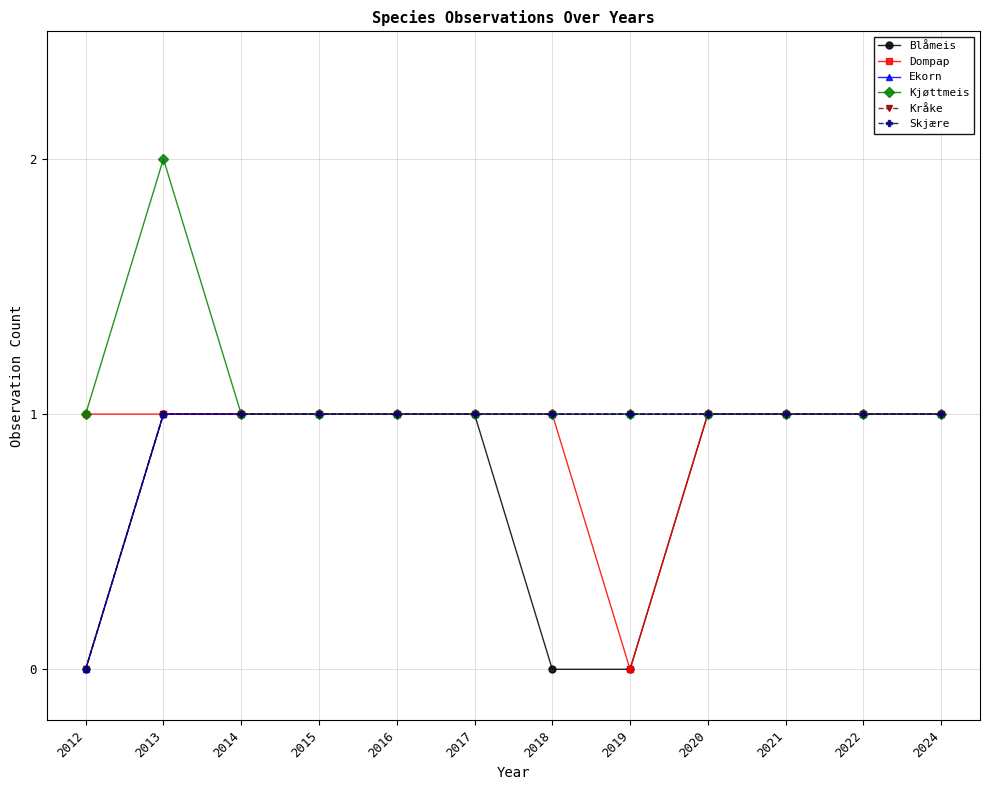

How many interior local valleys does the Dompap series have?

1